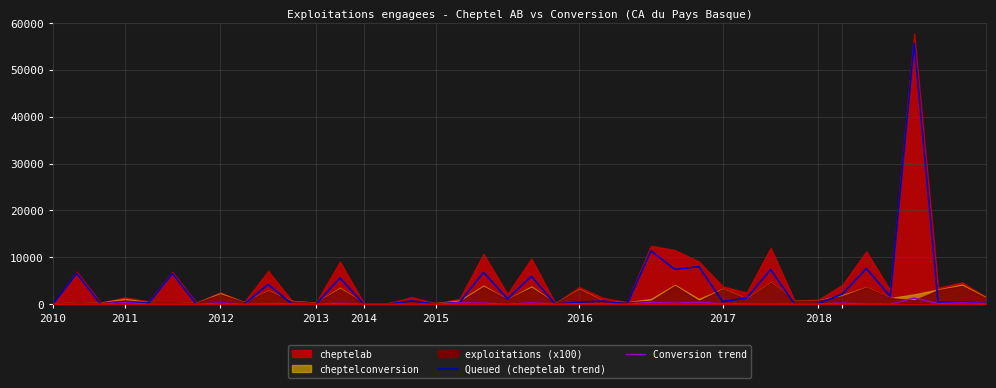

How many lines are shown in the chart?

2